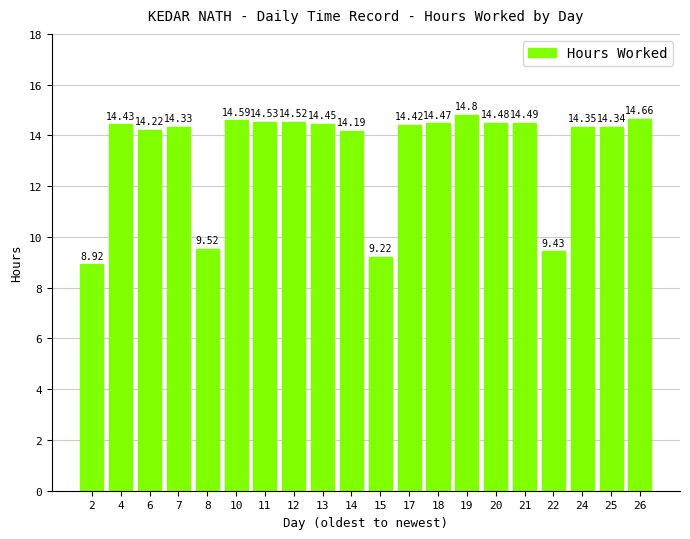

What is the difference between the second highest and second lowest values?

5.4